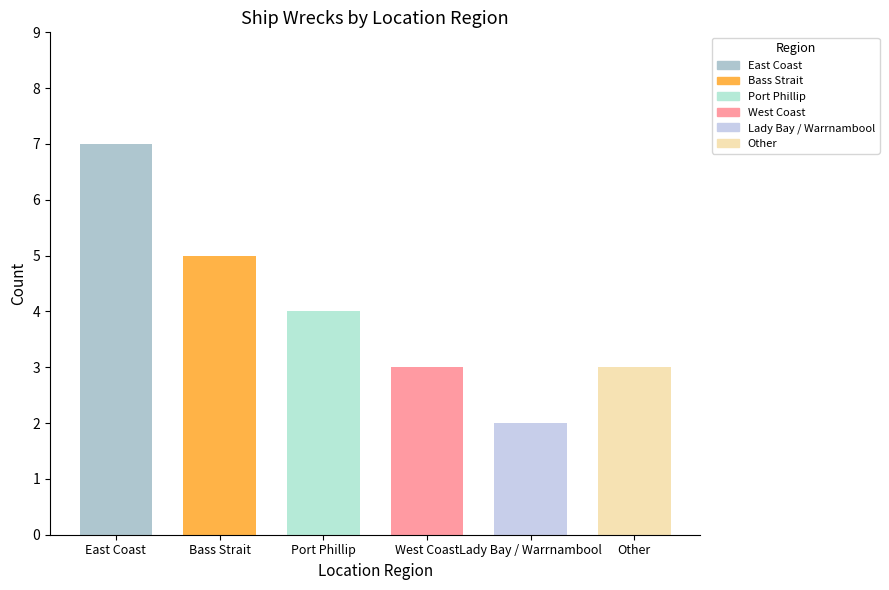

What is the average value?

4